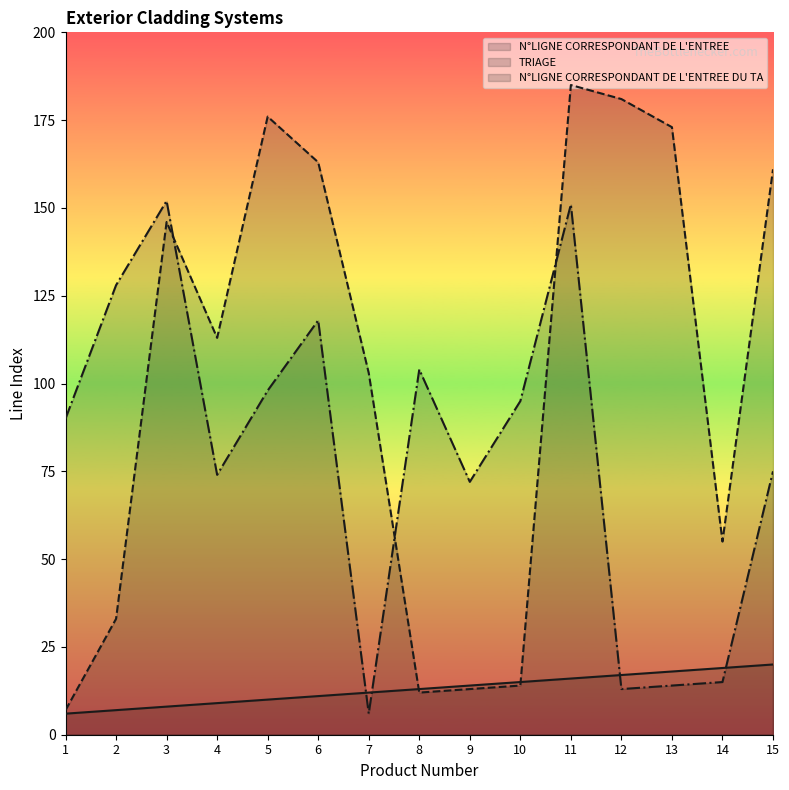

Where is N°LIGNE CORRESPONDANT DE L'ENTREE nearest to the value 13?

8